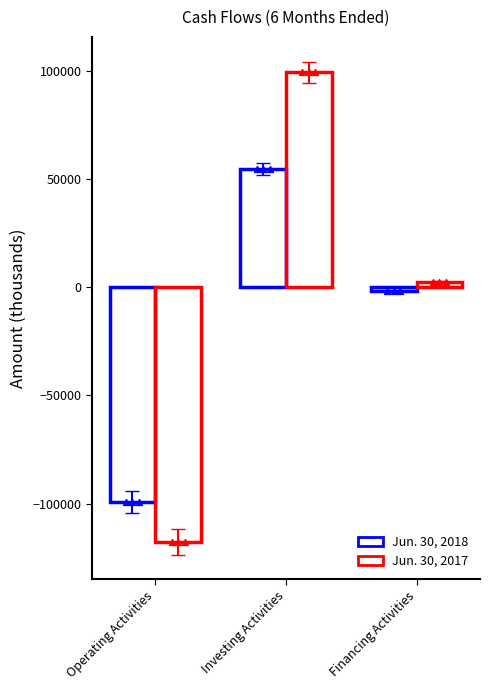

Which series has the largest total across all categories?

Jun. 30, 2017